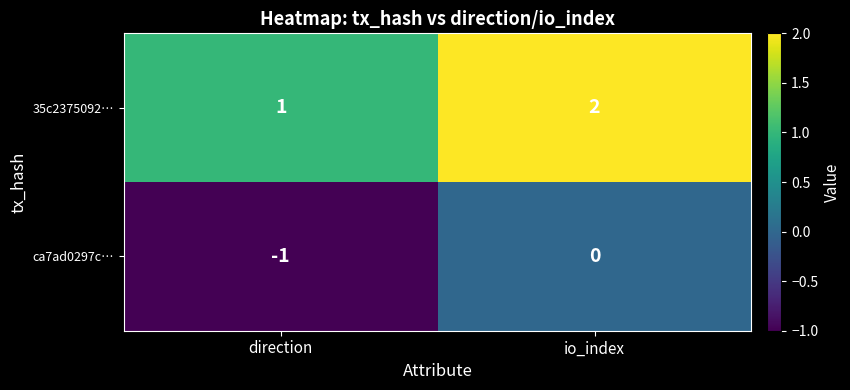

What is the spread (max minus min) of values at io_index?

2